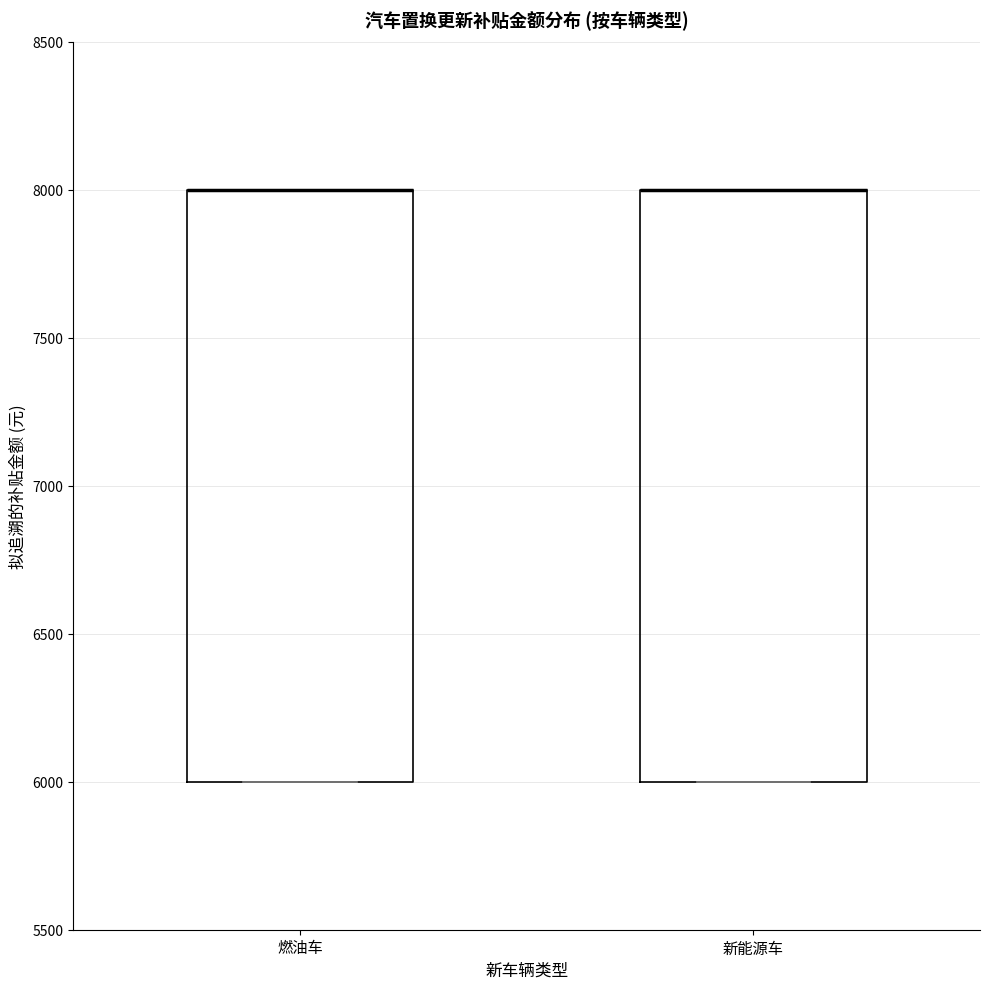

Reading left to right, read every box against the y-axis: the position of its median line, the range the box covers, and the ends of its whiskers. The values are not printed on the chart, so give them approximately, as read against the axis.

燃油车: median 8000 (drawn on the box's upper edge), box 6000 to 8000, whiskers 6000 to 8000
新能源车: median 8000 (drawn on the box's upper edge), box 6000 to 8000, whiskers 6000 to 8000